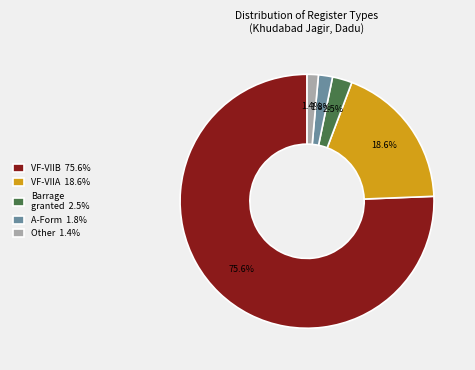

What portion of the pie excludes Barrage granted 2.5%?

97.5%